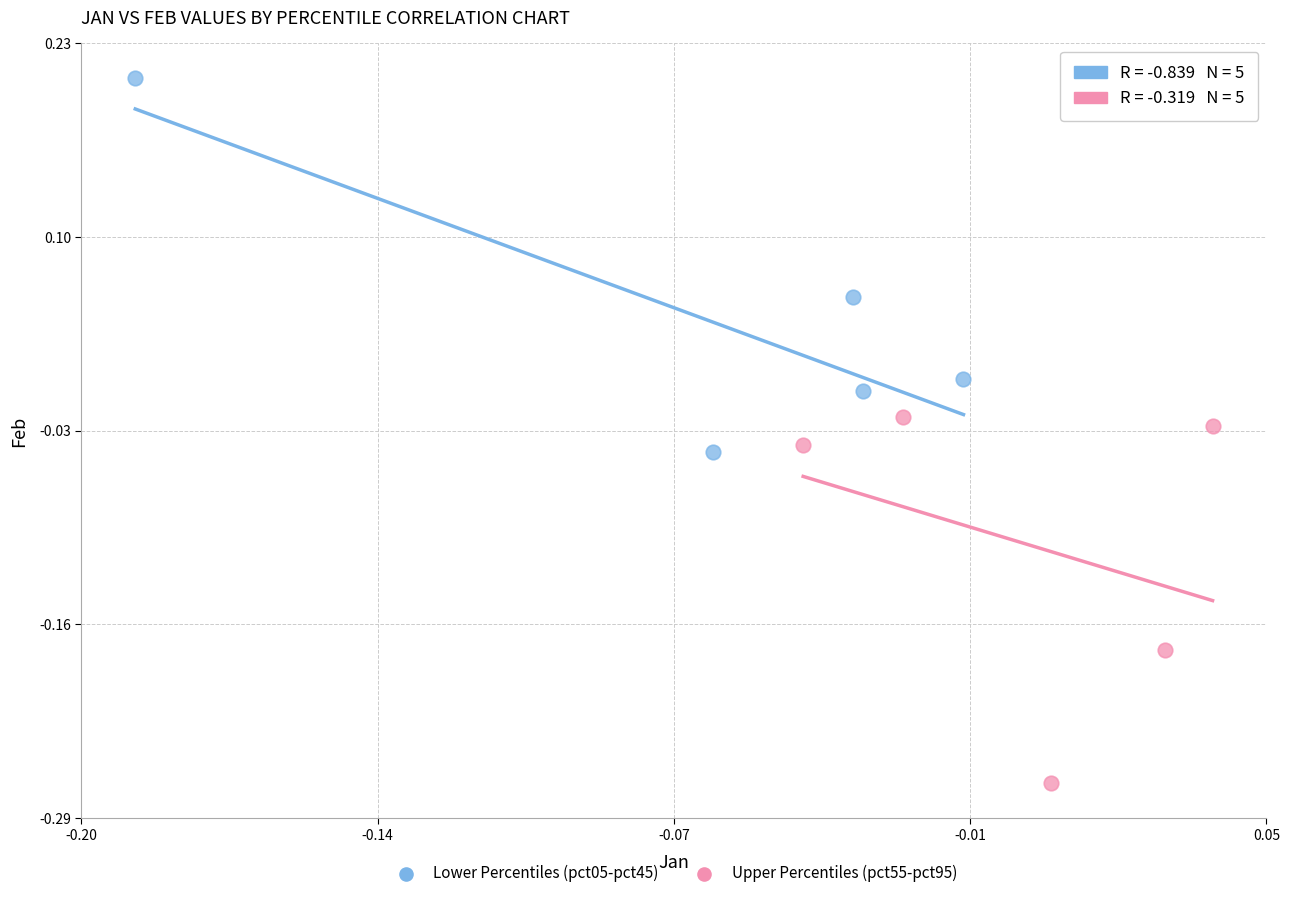

Which series contains the highest Y value?

Lower Percentiles (pct05-pct45)